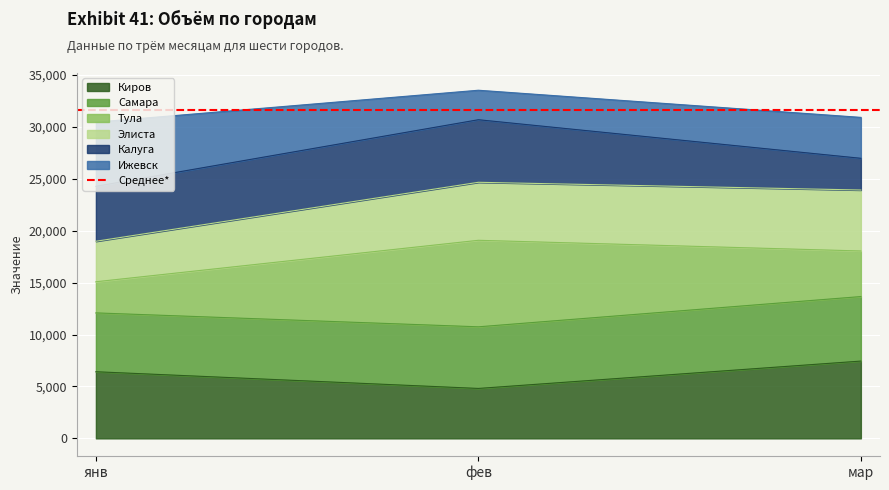

Is it true that Киров equals 13183 at мар?

False